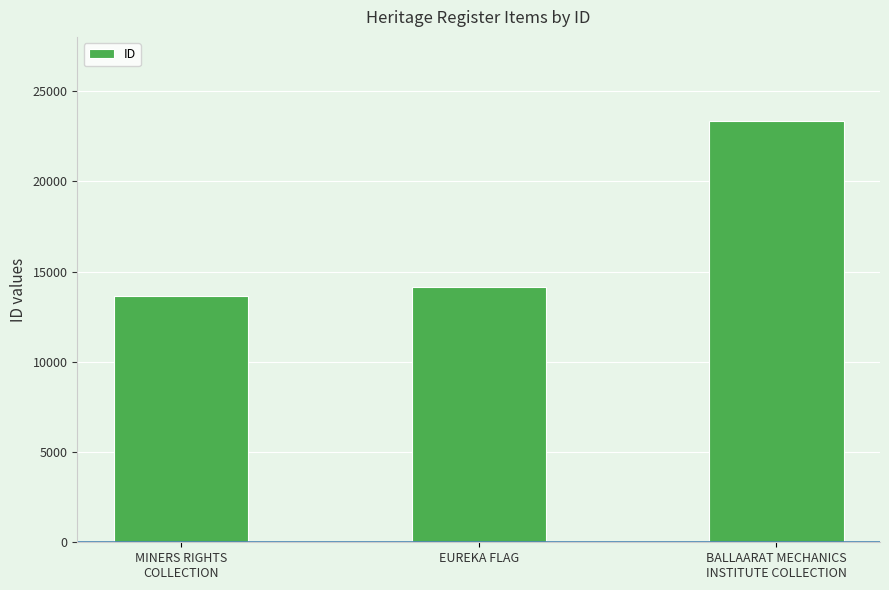

True or false: the data shows 13628 at MINERS RIGHTS
COLLECTION.

True